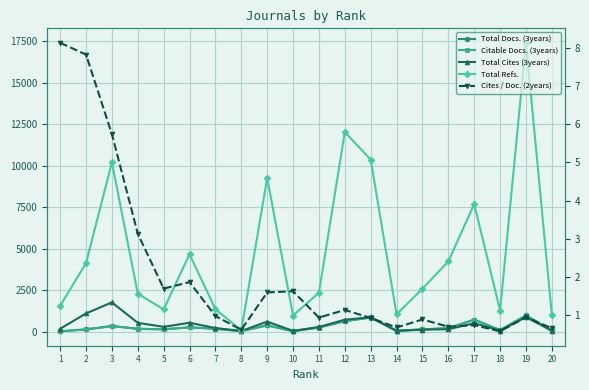

Where is the first local minimum for Total Refs.?

5